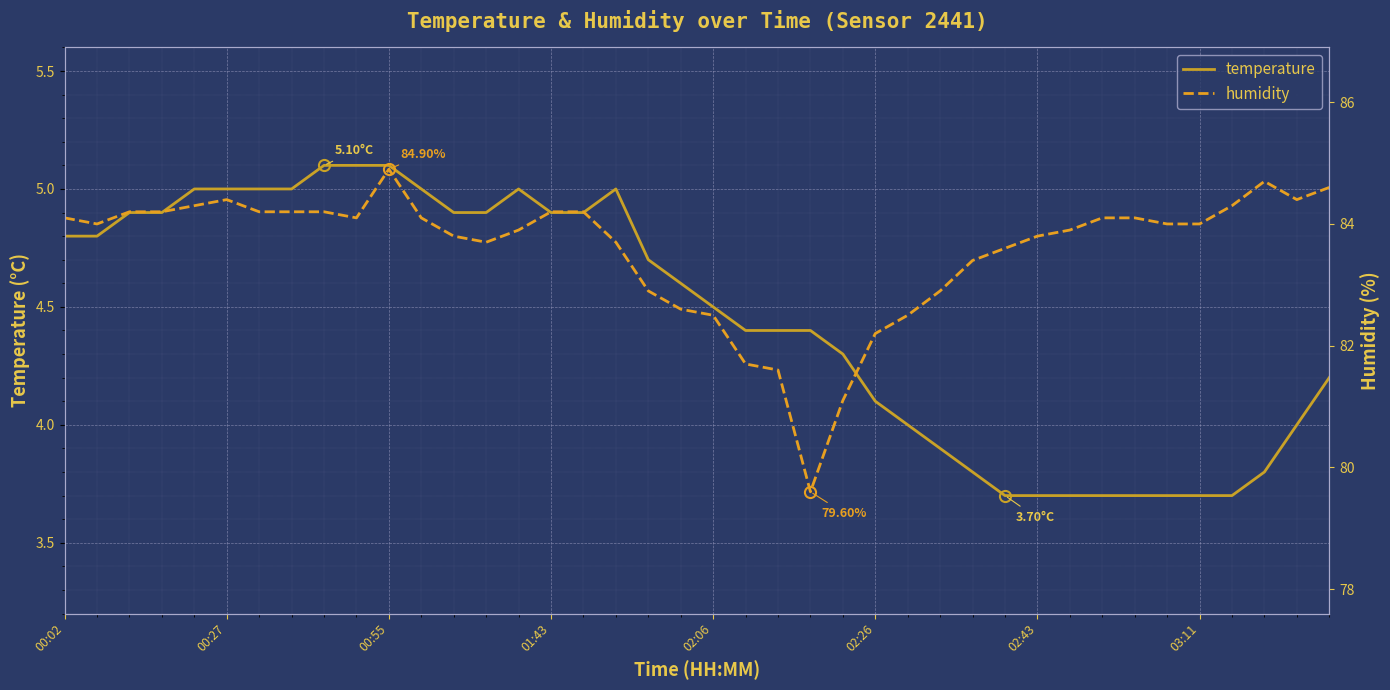

Is it true that humidity equals 79.6 at 23?

True